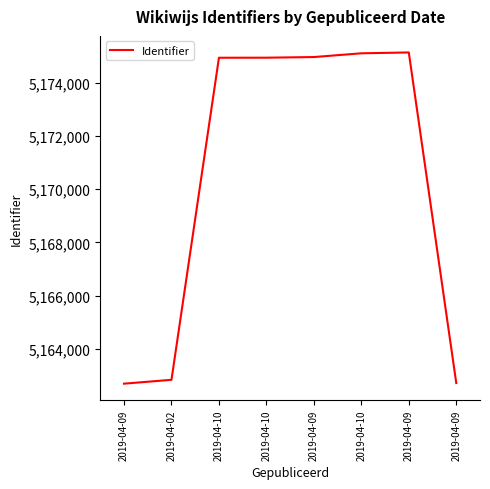

What value does the data have at 2019-04-09, to the nearest 10?

5162690